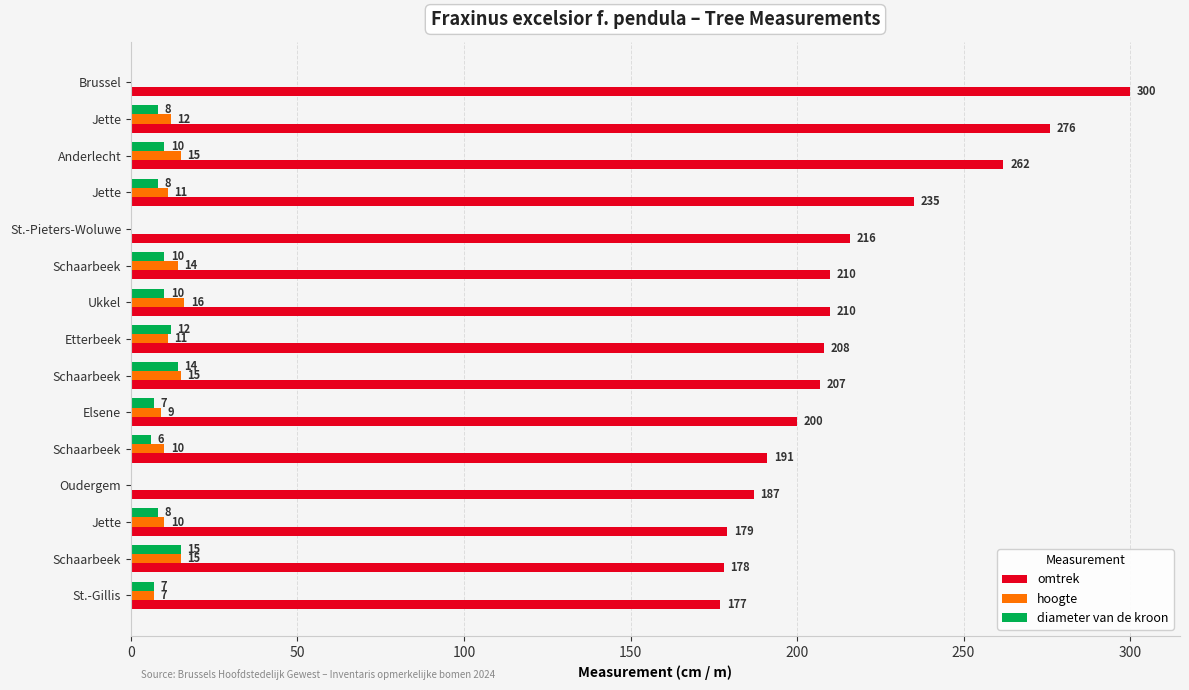

How many categories are shown in the chart?

15